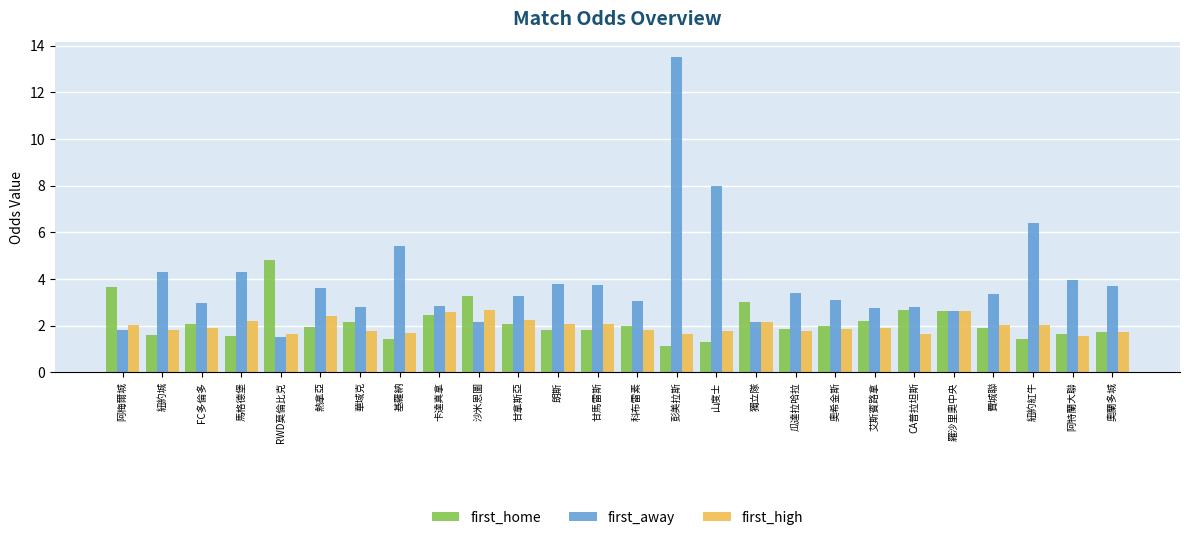

At which category is the sum across all series the highest?

彭美拉斯